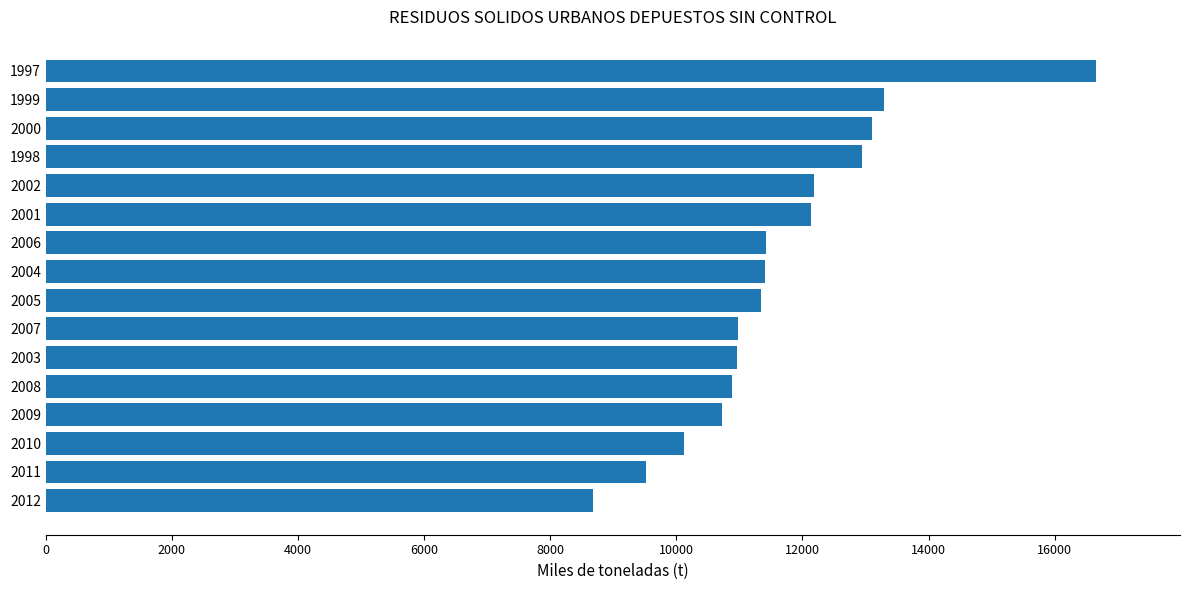

Between 2000 and 2007, which is larger?

2000